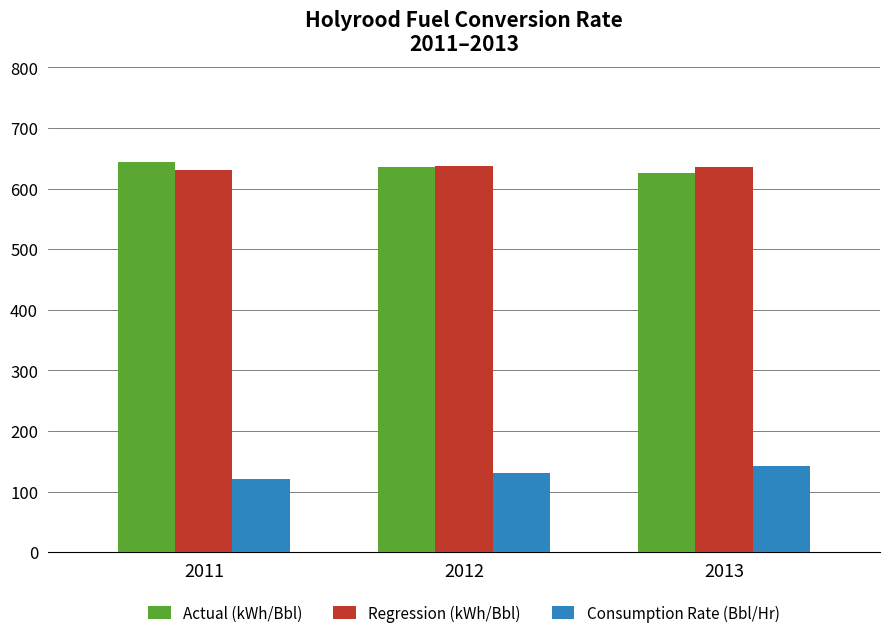

What is the total value across all series at 2013?

1402.6